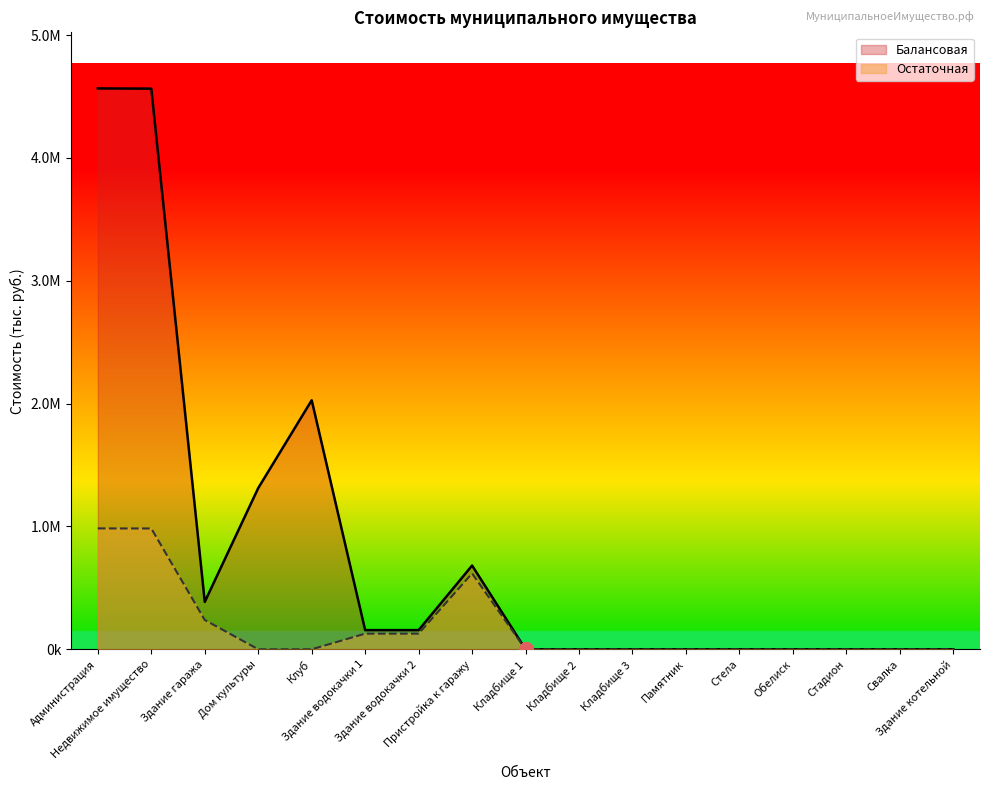

Is the value of Балансовая at Здание водокачки 1 greater than the value of Остаточная at Здание гаража?

No